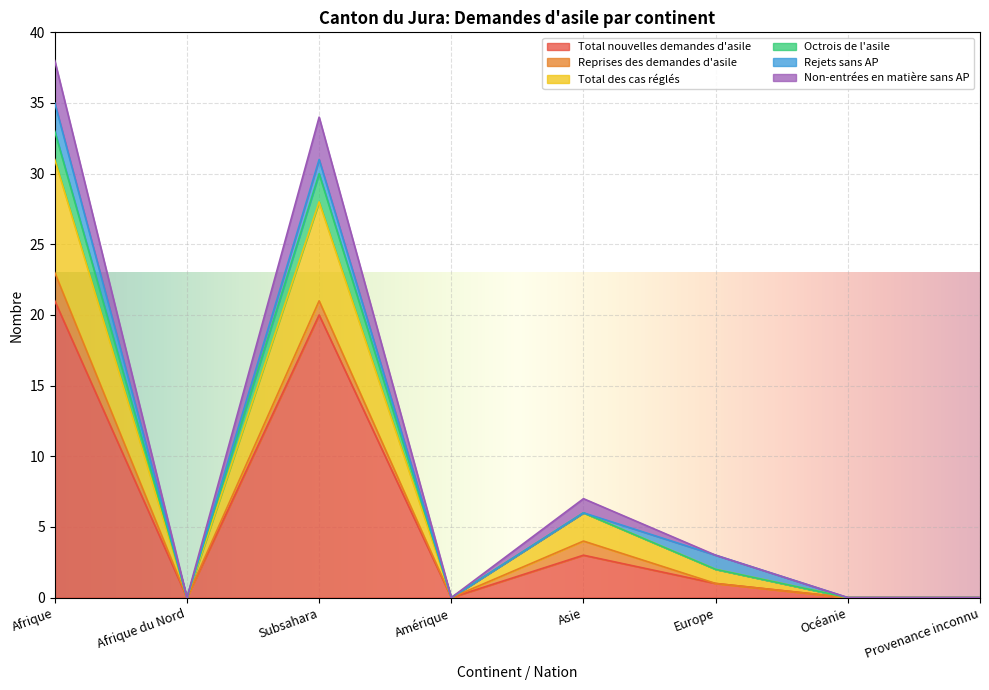

True or false: Total nouvelles demandes d'asile has a value of 3 at Asie.

True